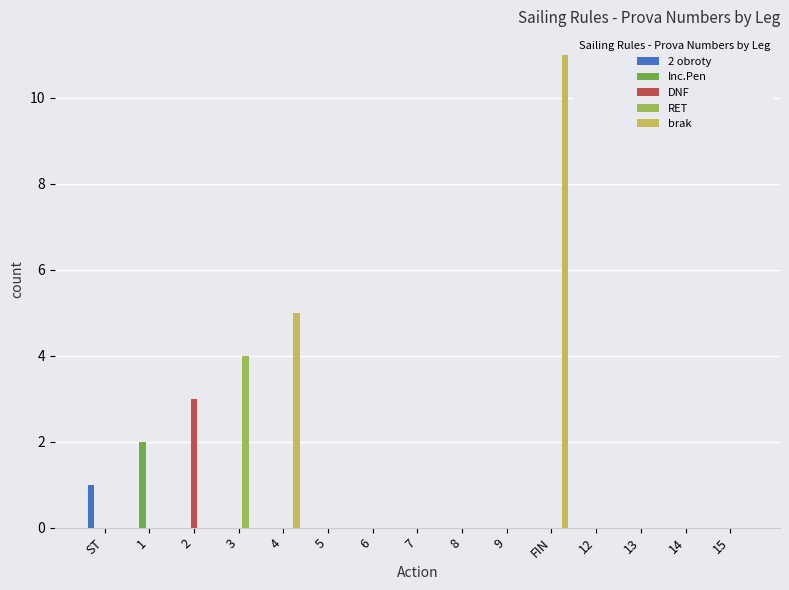

Between 1 and 4, which series saw the biggest shift?

brak